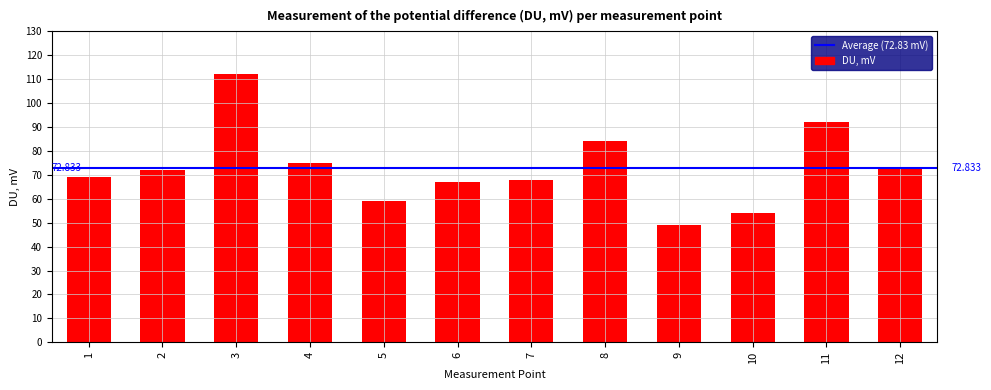

At which label does the data first exceed 72?

3